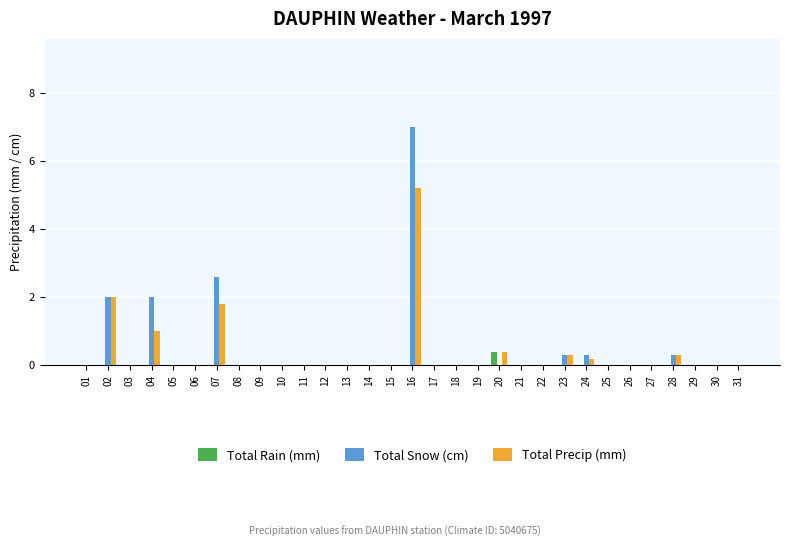

What are all the series names shown in the legend?

Total Rain (mm), Total Snow (cm), Total Precip (mm)